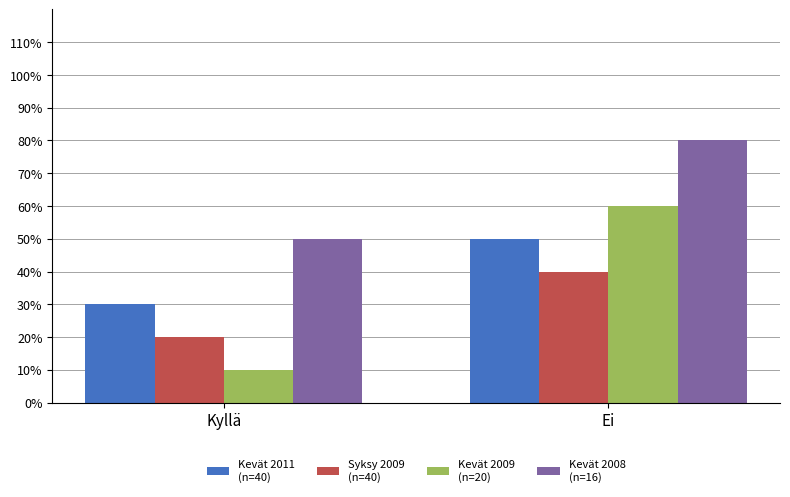

Does the chart contain any negative values?

No